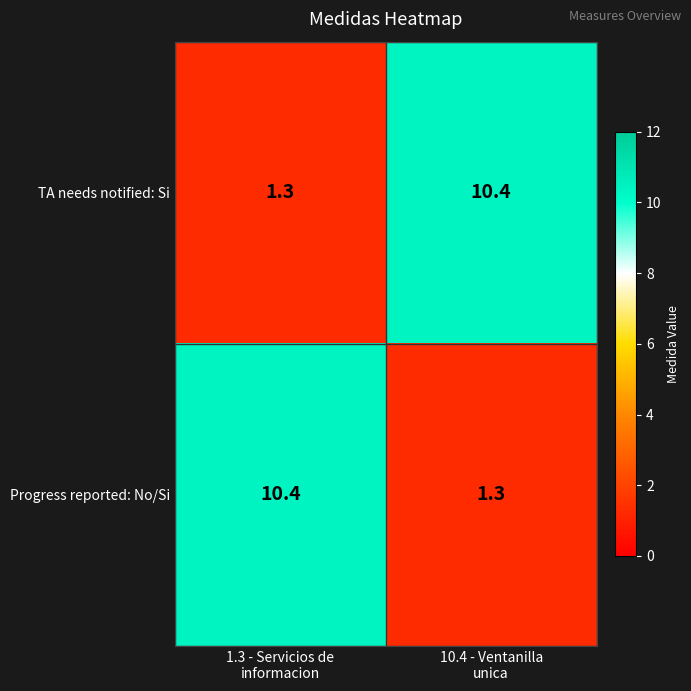

What is the sum of all Progress reported: No/Si values?

11.7